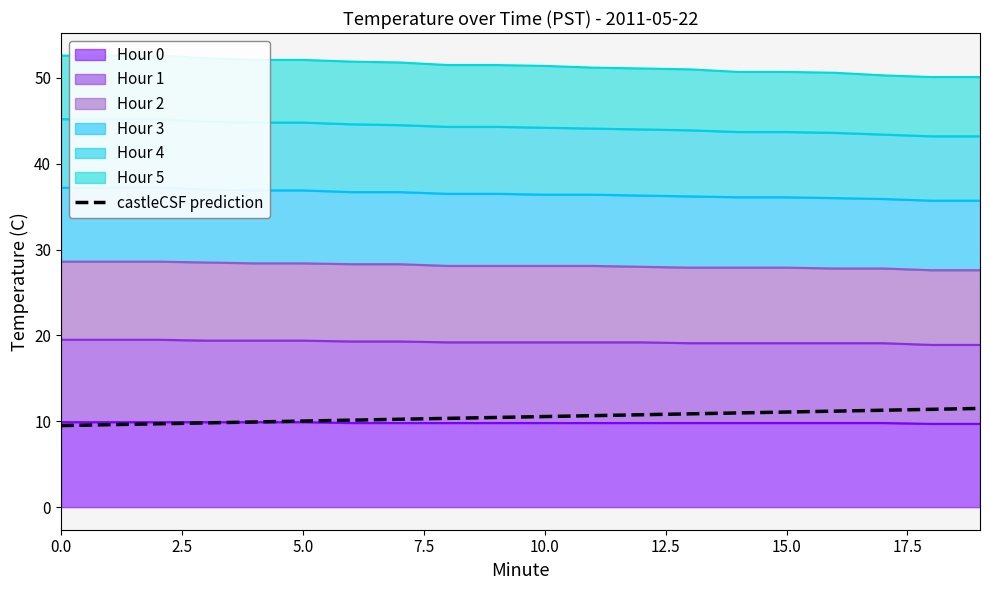

Reading left to right, extract all data points from this chart.

9.5	9.6	9.7	9.8	9.9	10.0	10.1	10.2	10.3	10.4	10.6	10.7	10.8	10.9	11.0	11.1	11.2	11.3	11.4	11.5